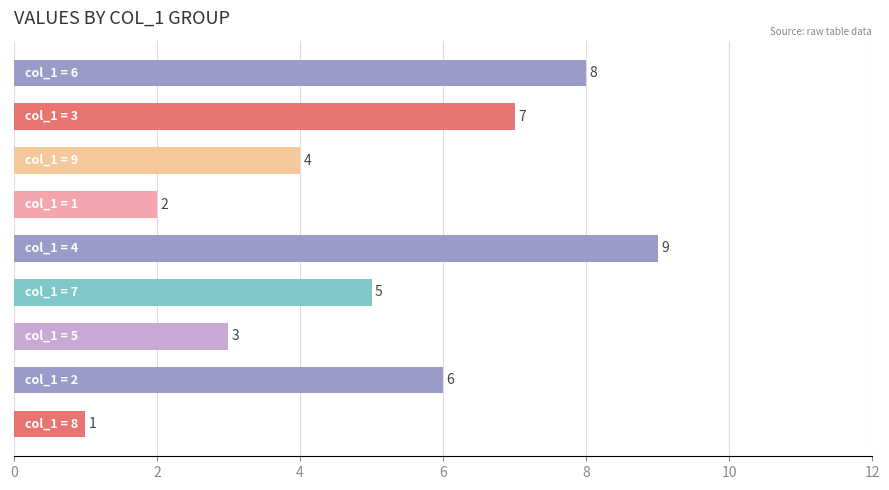

What is the greatest value displayed?

9